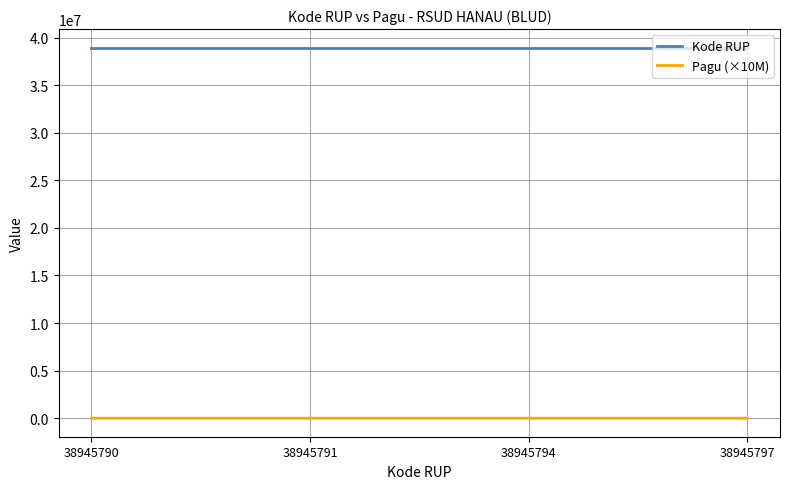

What is the approximate value of Pagu (×10M) at 38945790?

3.6